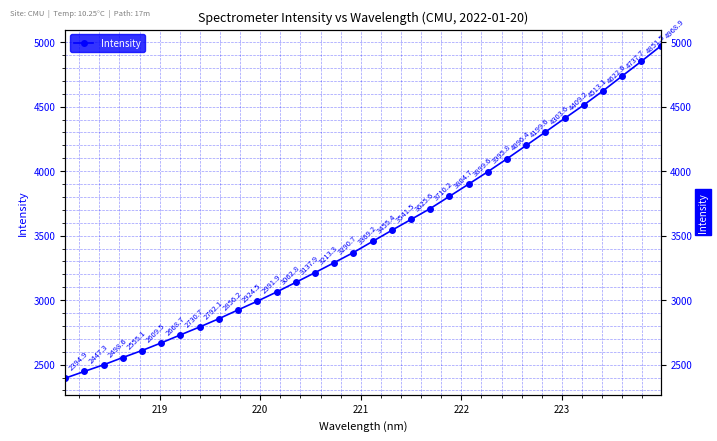

How many values exceed 3455?

16